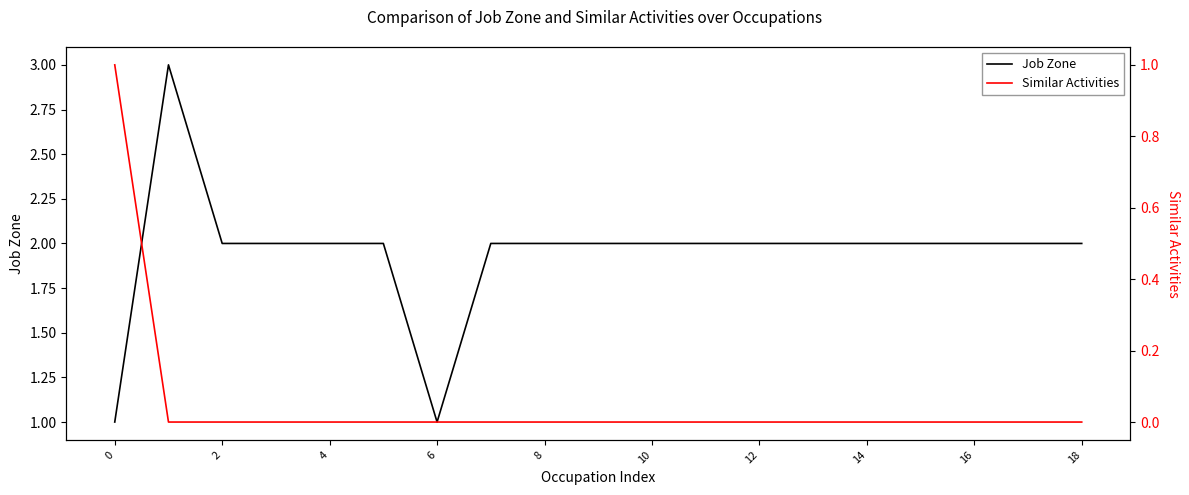

Count the number of data series in this chart.

2